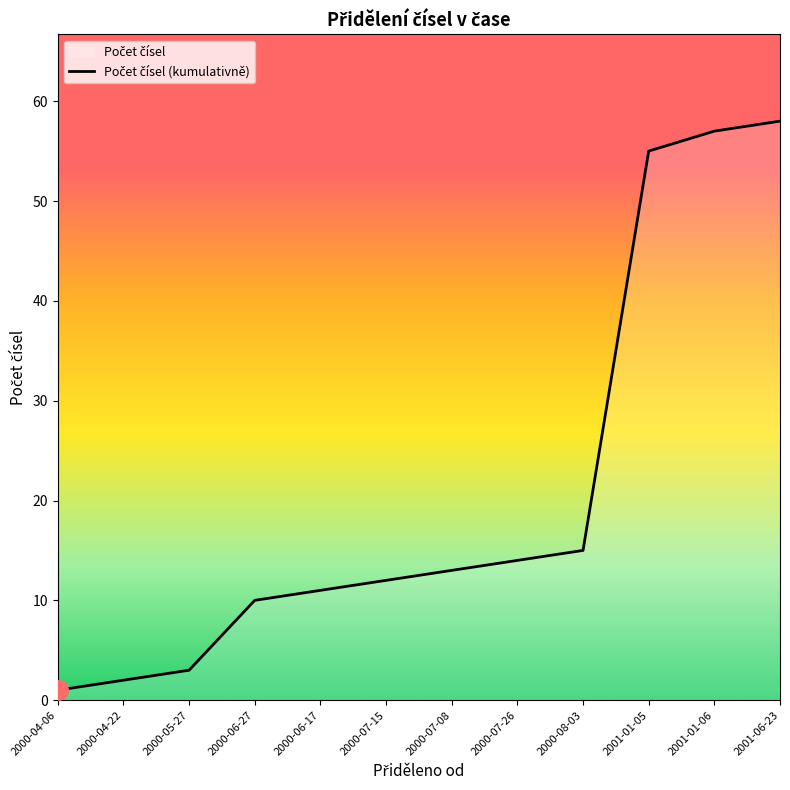

Reading left to right, list all the values displayed in this chart.

2000-04-06=1	2000-04-22=2	2000-05-27=3	2000-06-27=10	2000-06-17=11	2000-07-15=12	2000-07-08=13	2000-07-26=14	2000-08-03=15	2001-01-05=55	2001-01-06=57	2001-06-23=58